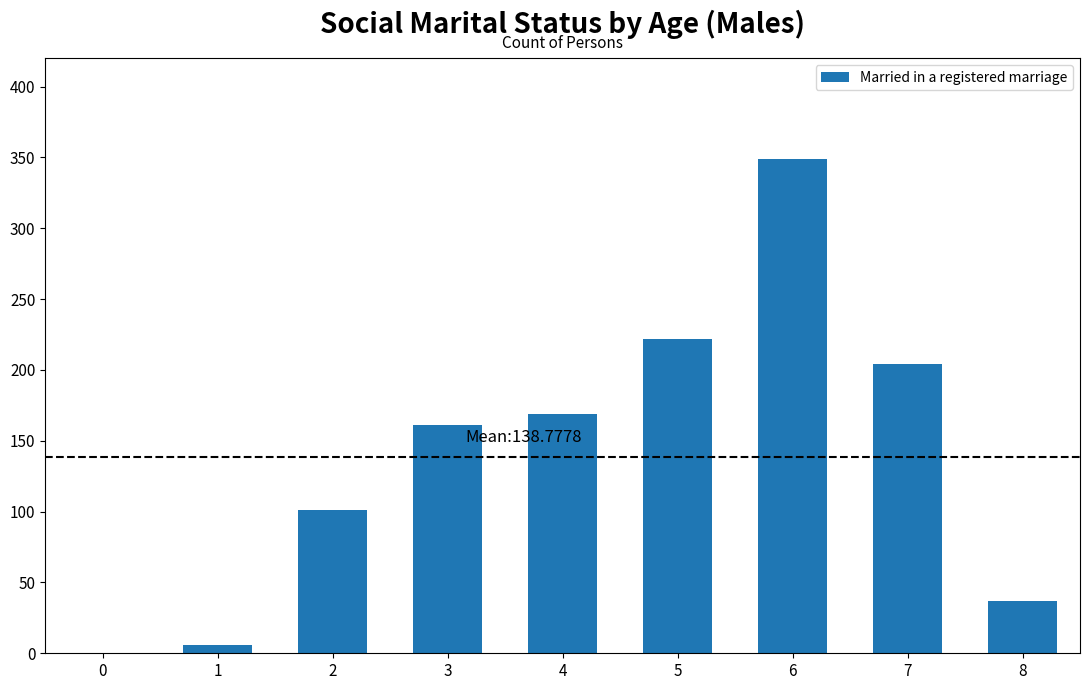

Where is the data nearest to the value 174?

4